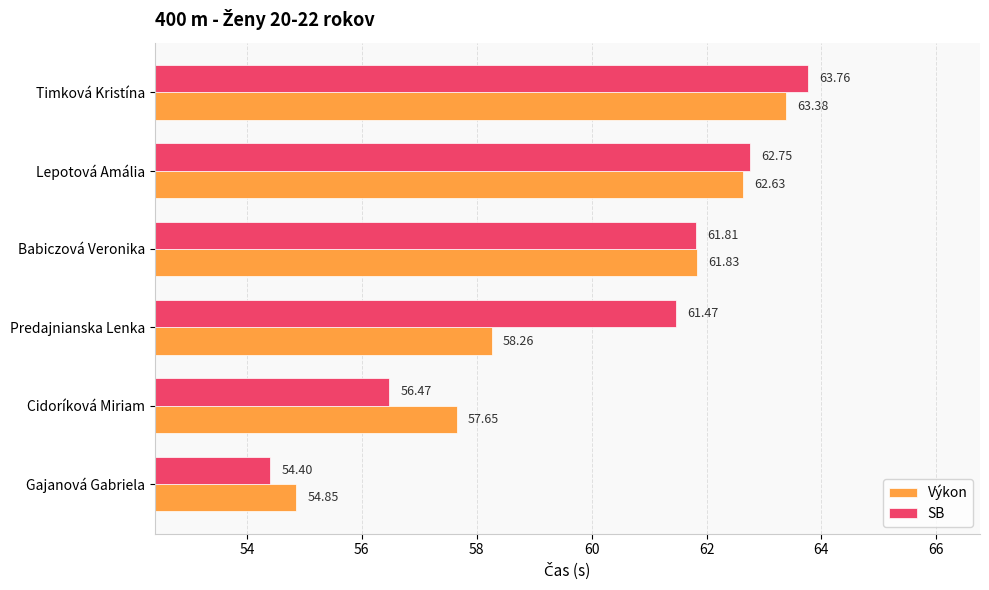

Which category has the highest value in the SB series?

Timková Kristína